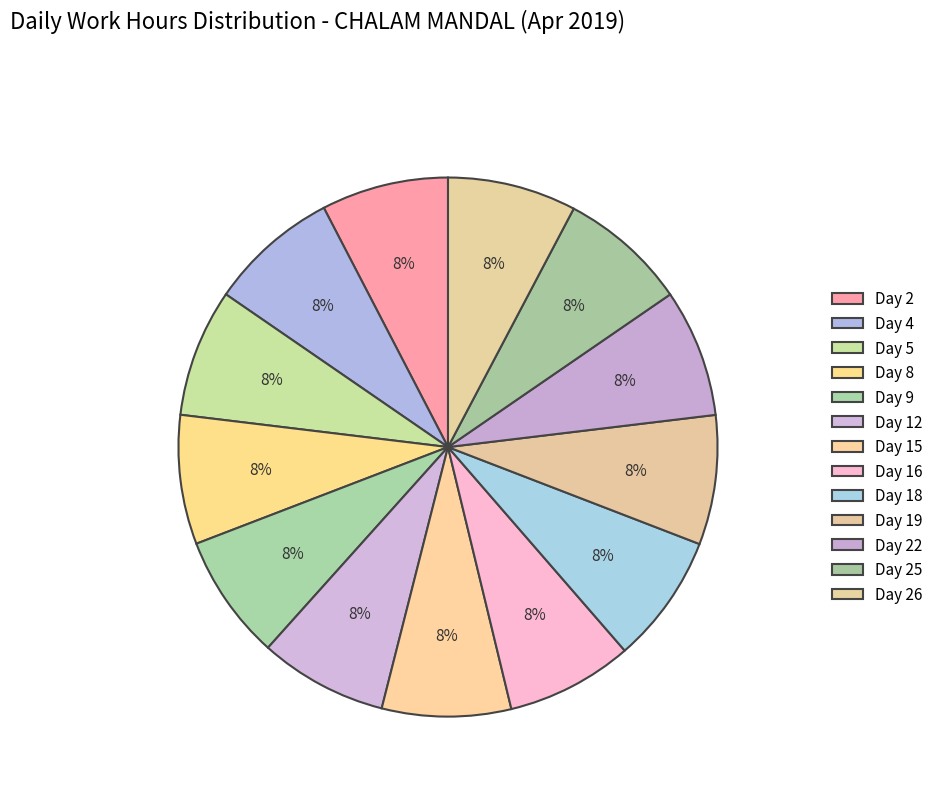

To the nearest percent, what is the combined percentage of Day 15 and Day 16?

15%